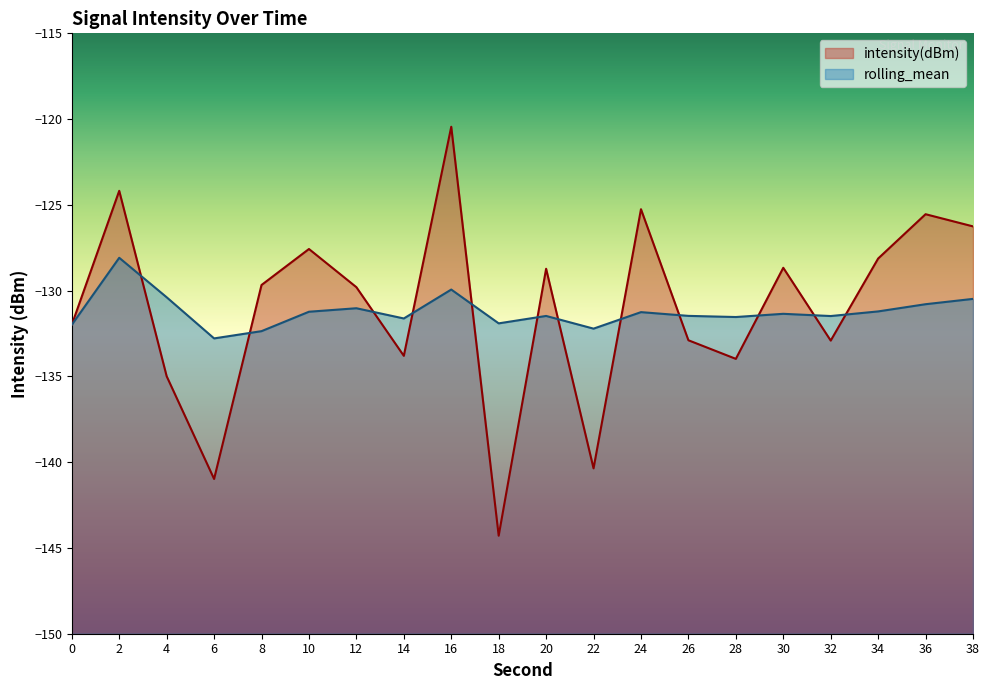

List the series in order of their overall mean, highest first.

intensity(dBm), rolling_mean